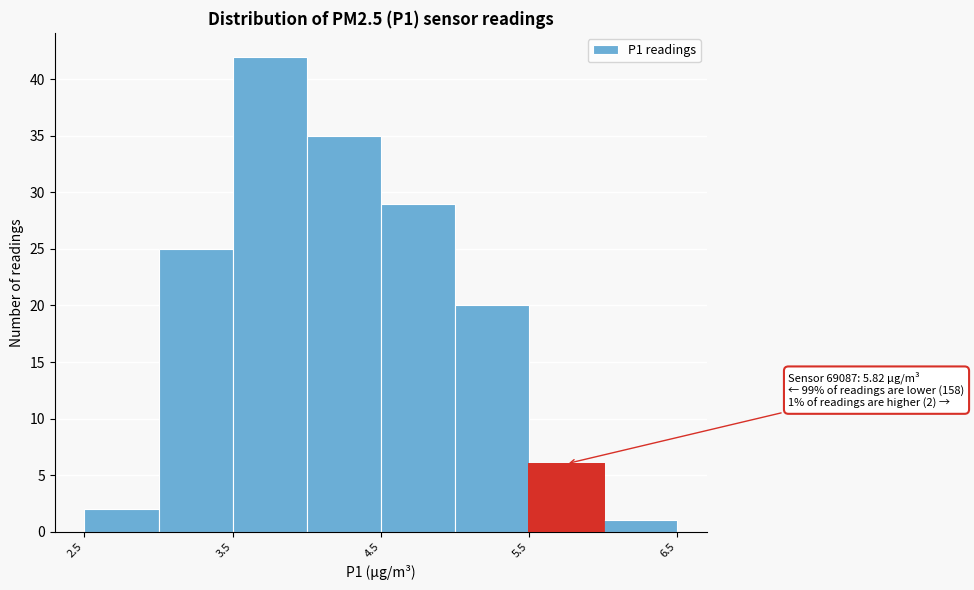

Which range on the x-axis has the tallest bar?

3.5 to 4.0